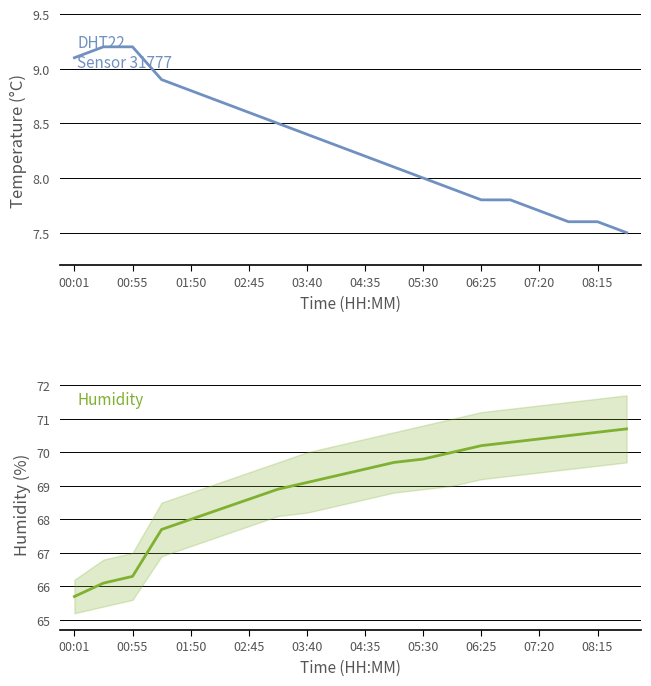

What is the value of the humidity point at the 8th from the left?

68.9